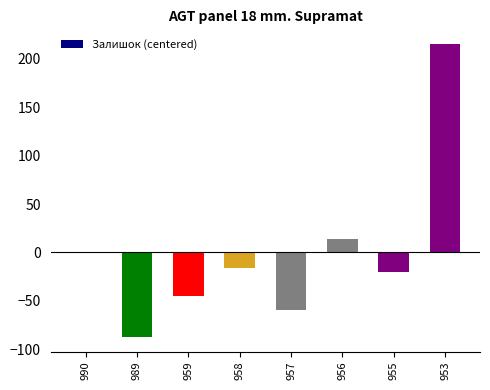

Read the value at 955.

-20.5